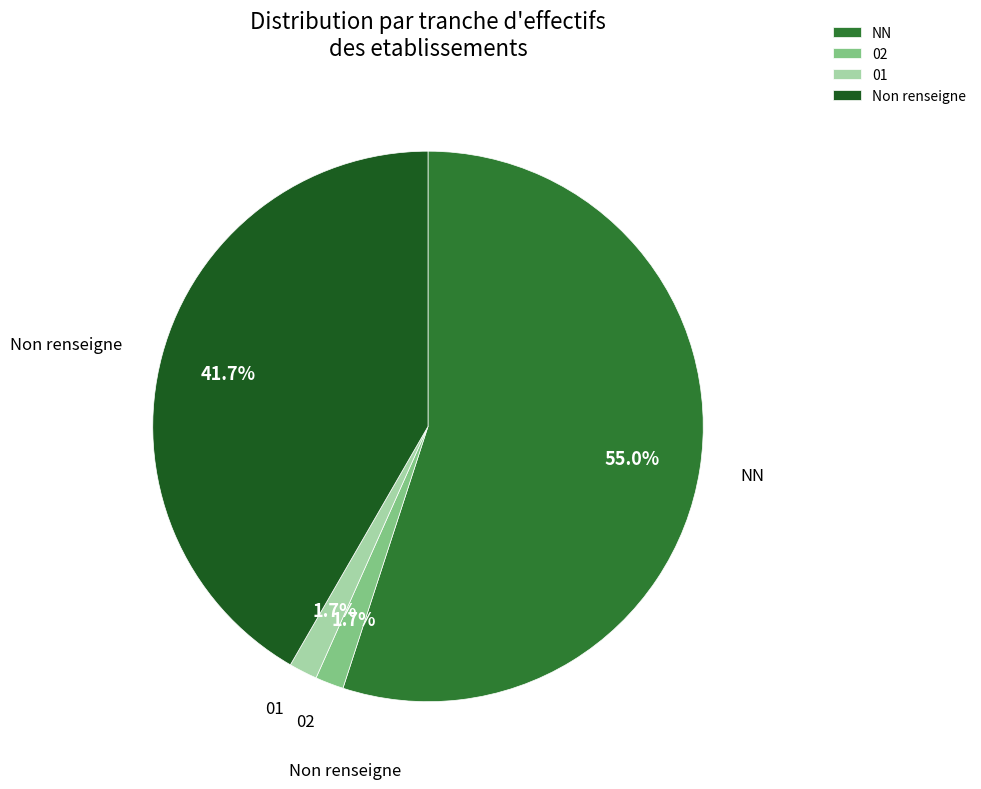

How much of the chart is everything except 02?

98.3%